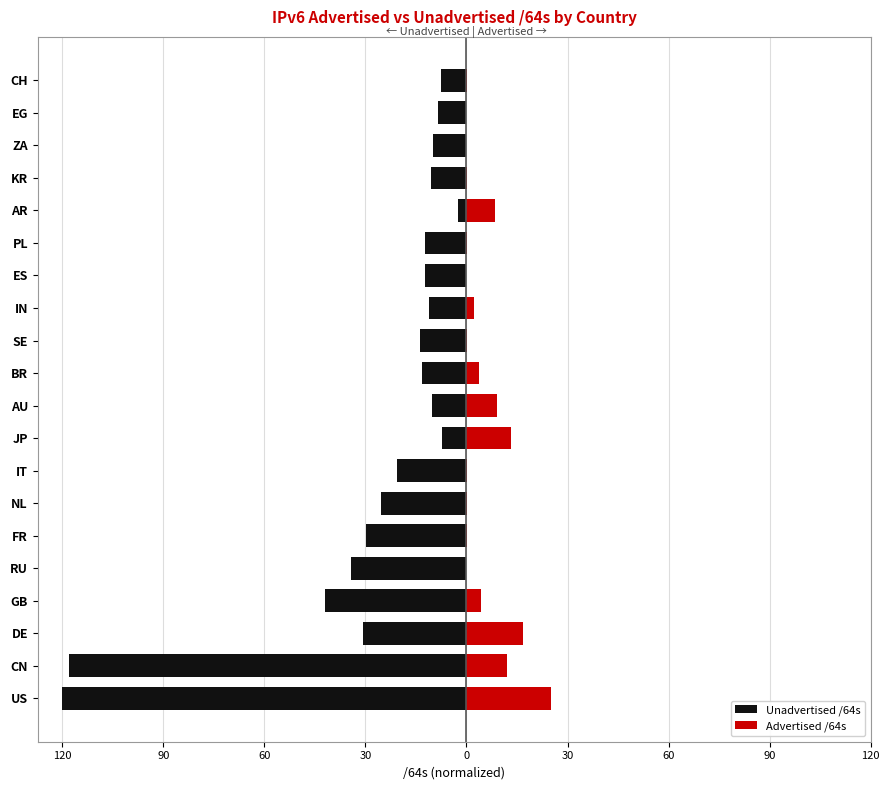

How many categories are shown in the chart?

20